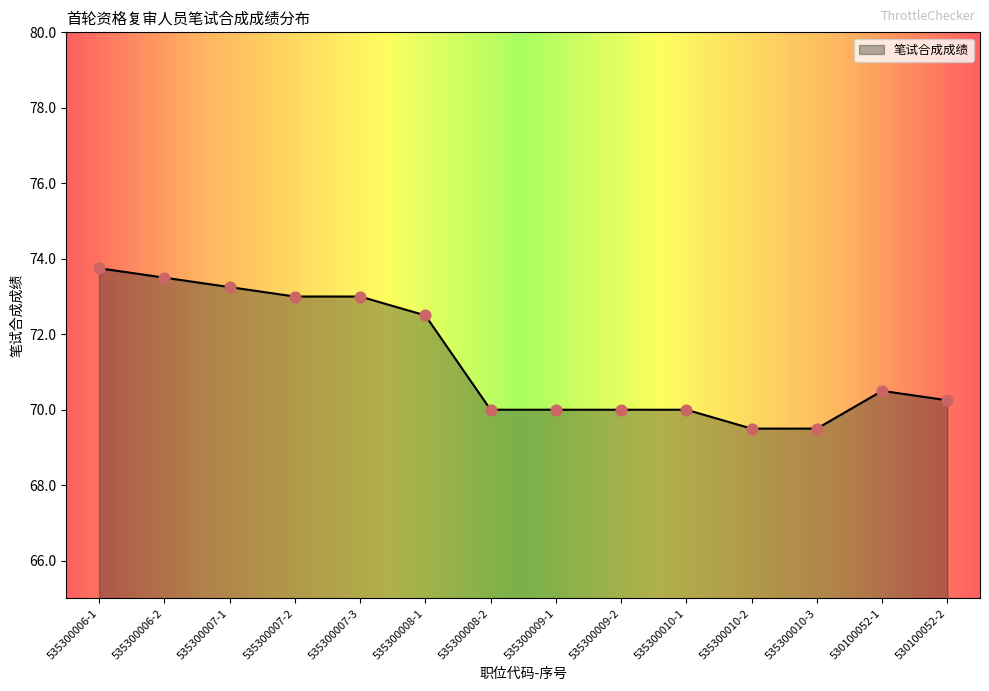

What is the change in value from 535300007-2 to 535300008-2?

-3.0